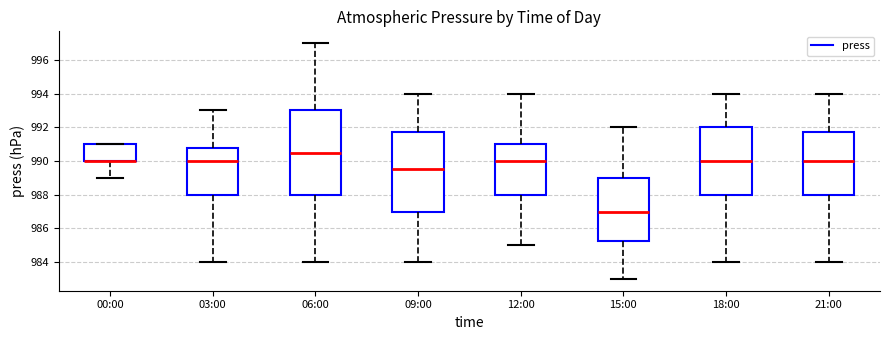

Which box is the tallest, from its lower edge to its upper edge?

06:00